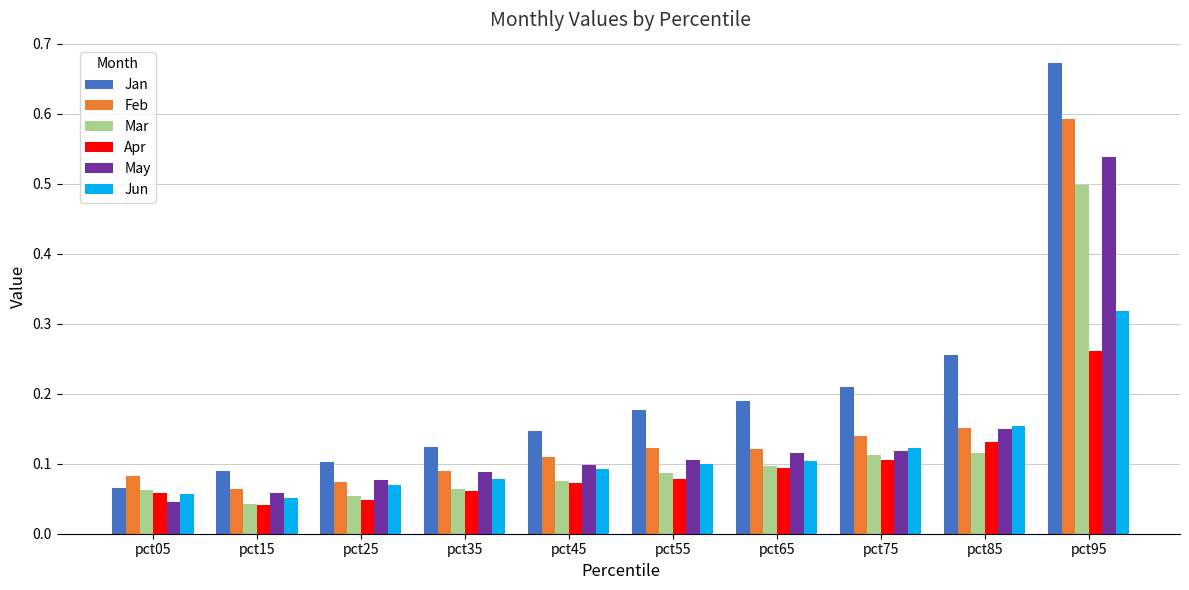

What is the total value across all series at pct85?

1.0